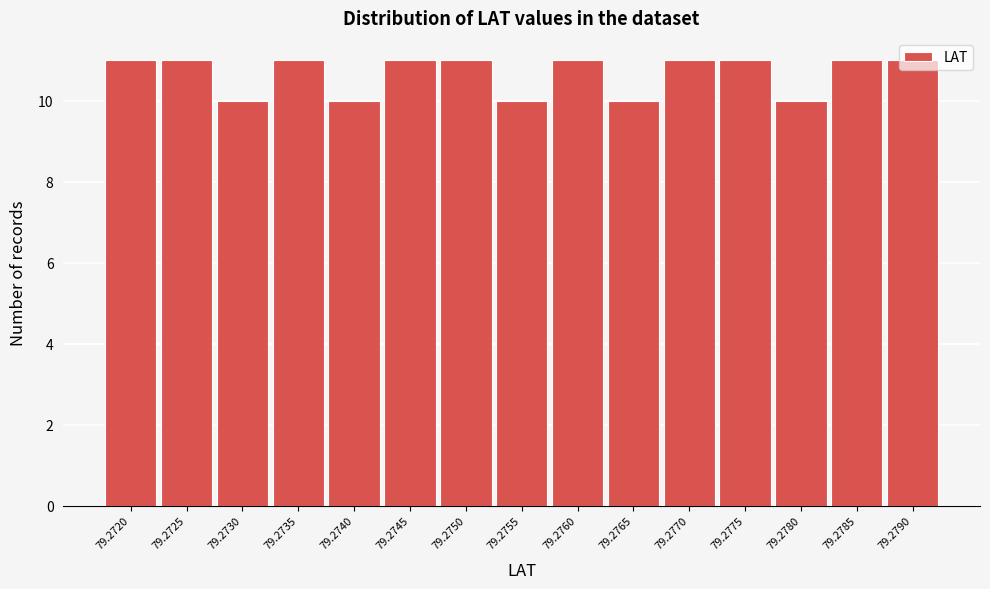

Which has a higher value, 79.2785 or 79.2740?

79.2785